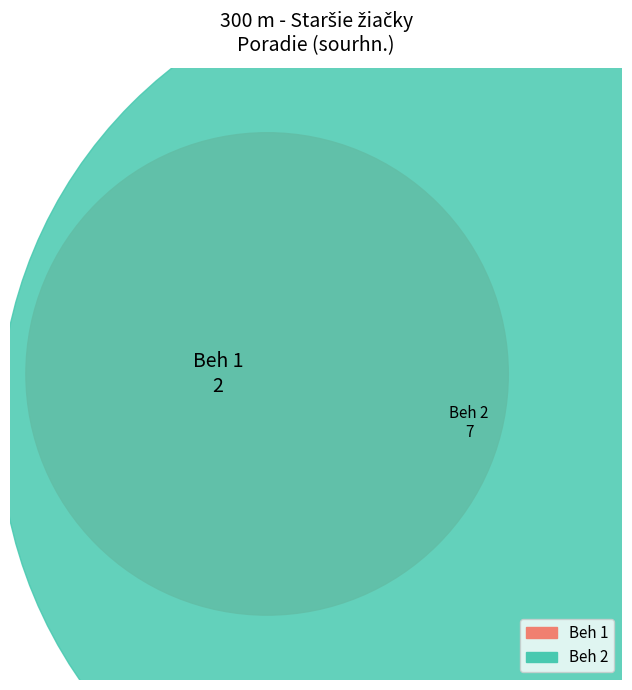

To the nearest percent, what percentage of the pie is Beh 2?

78%